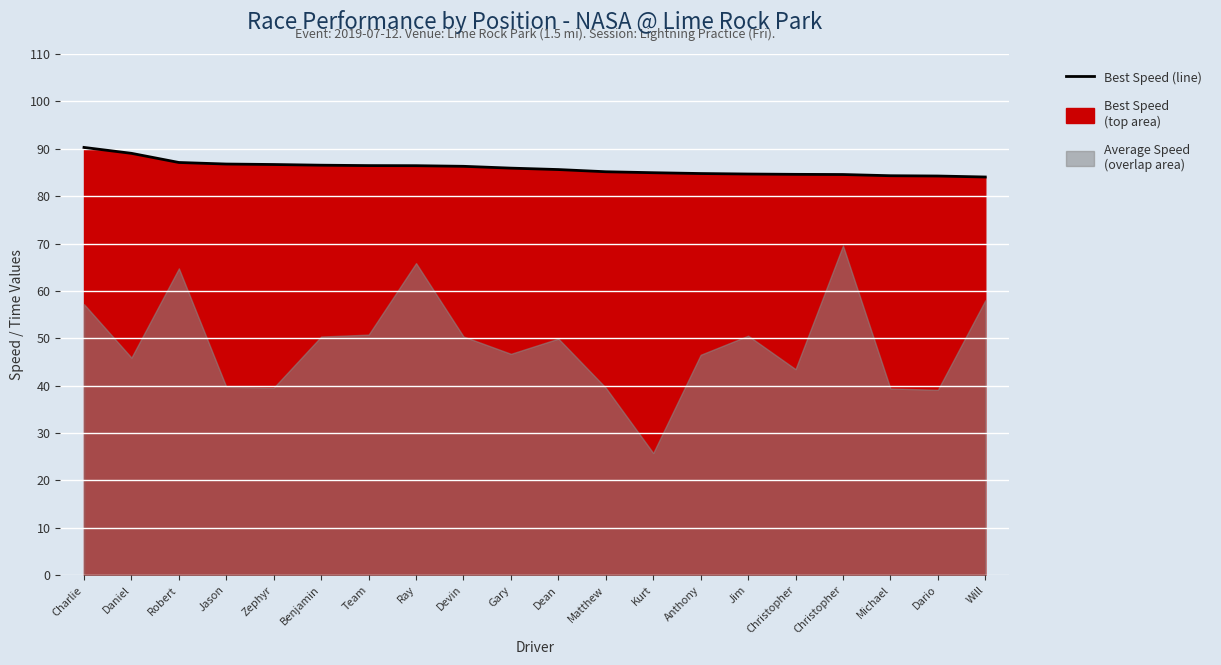

Rank the categories by value from lowest to highest.

Will, Dario, Michael, Christopher, Christopher, Jim, Anthony, Kurt, Matthew, Dean, Gary, Devin, Ray, Team, Benjamin, Zephyr, Jason, Robert, Daniel, Charlie